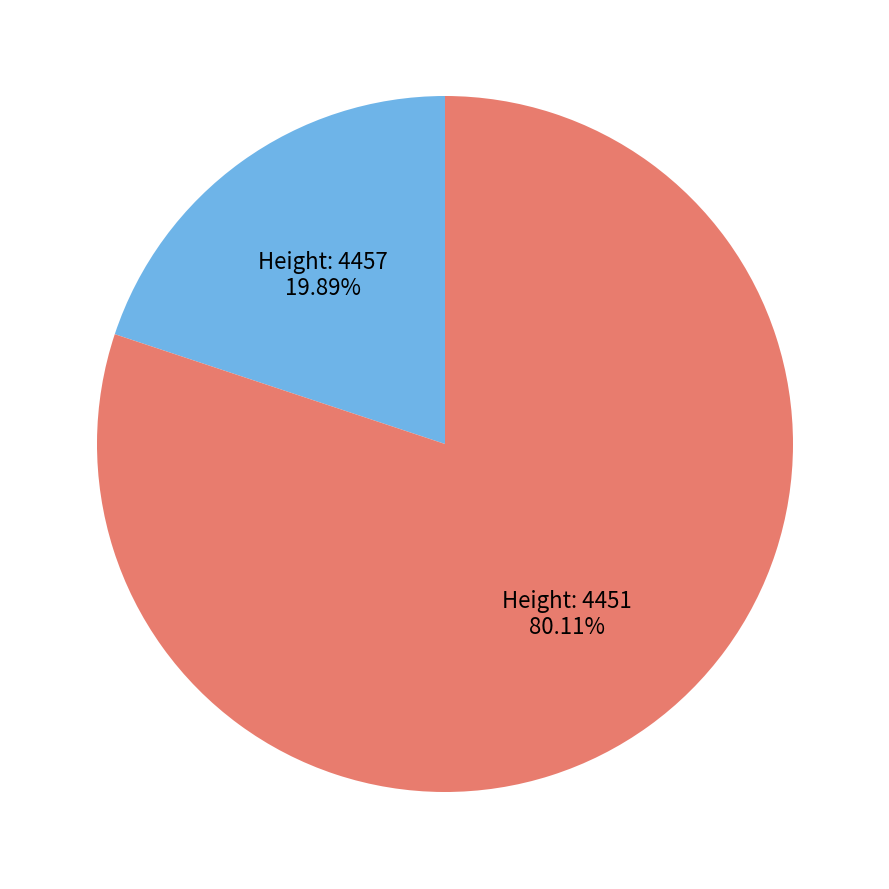

Is there any slice that represents more than half of the pie?

Yes